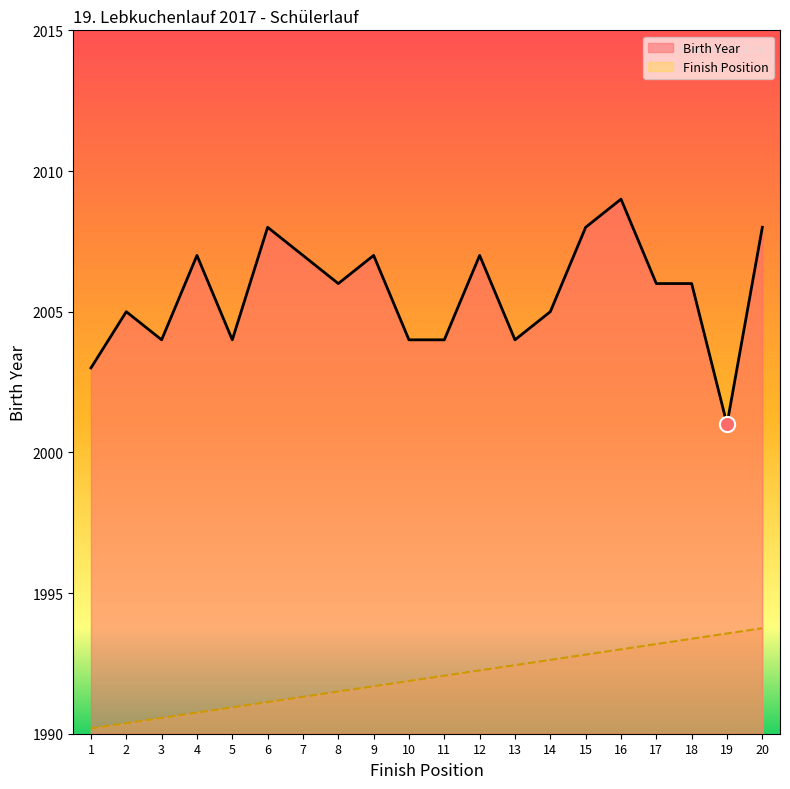

What are all the series names shown in the legend?

Birth Year, Finish Position